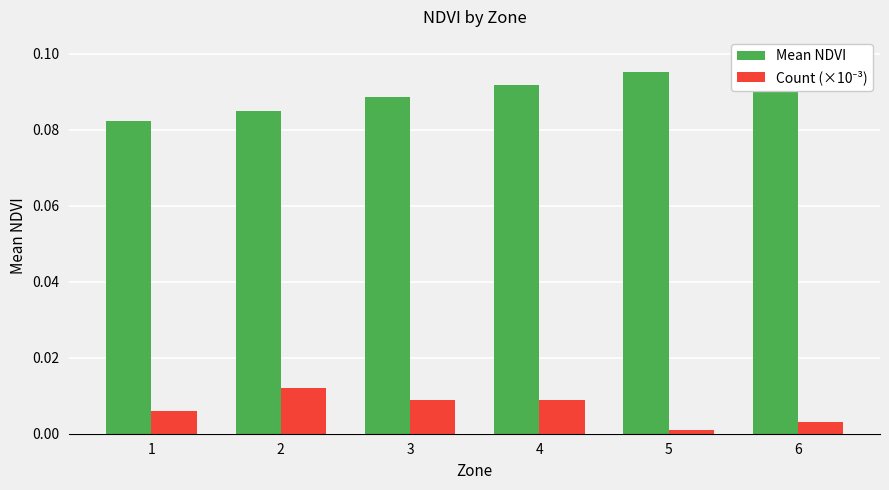

Reading left to right, list all the values displayed in this chart.

Mean NDVI: 0.1	0.1	0.1	0.1	0.1	0.1
Count (×10⁻³): 0.0	0.0	0.0	0.0	0.0	0.0